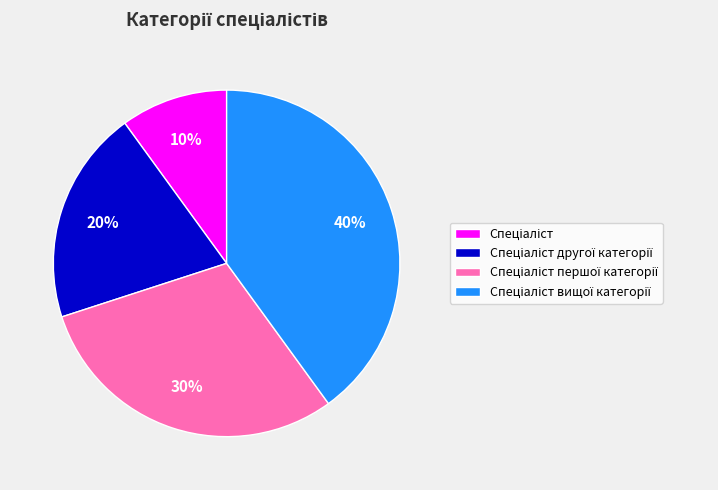

Count the number of slices in the pie.

4